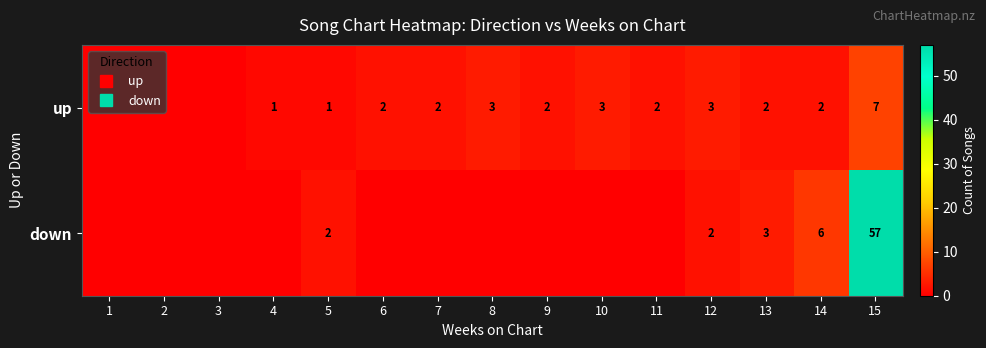

What is the sum of the up values at 3 and 4?

1